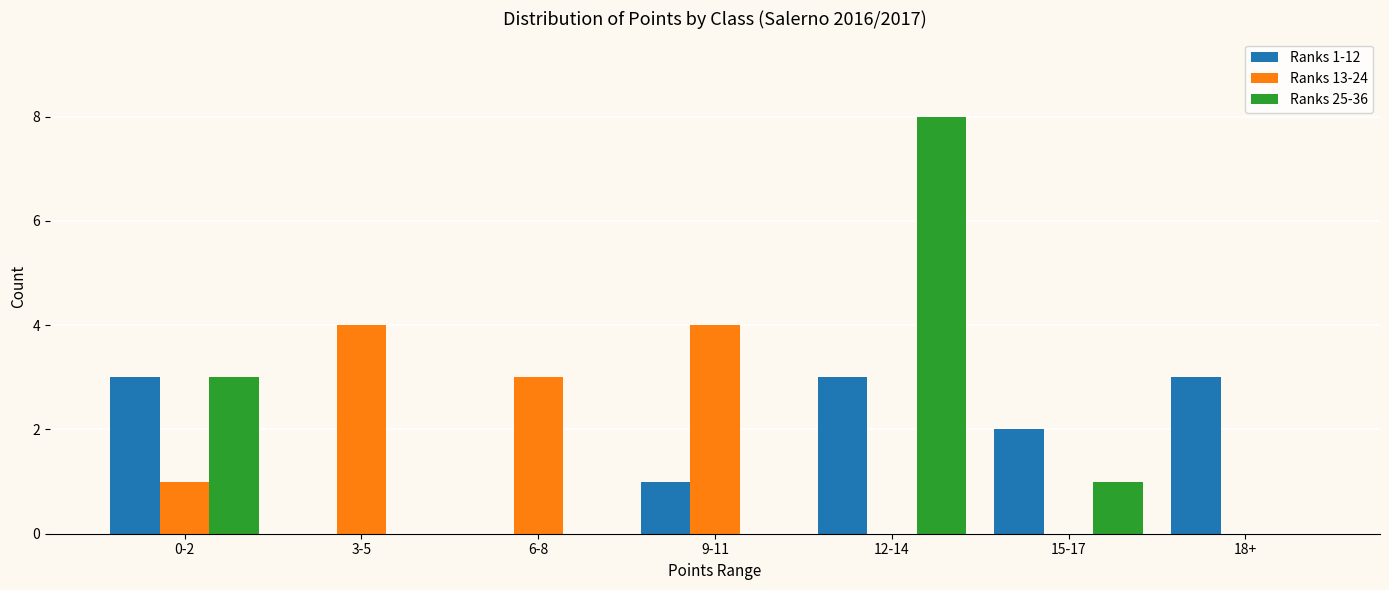

Is the value of Ranks 25-36 at 9-11 greater than the value of Ranks 1-12 at 15-17?

No